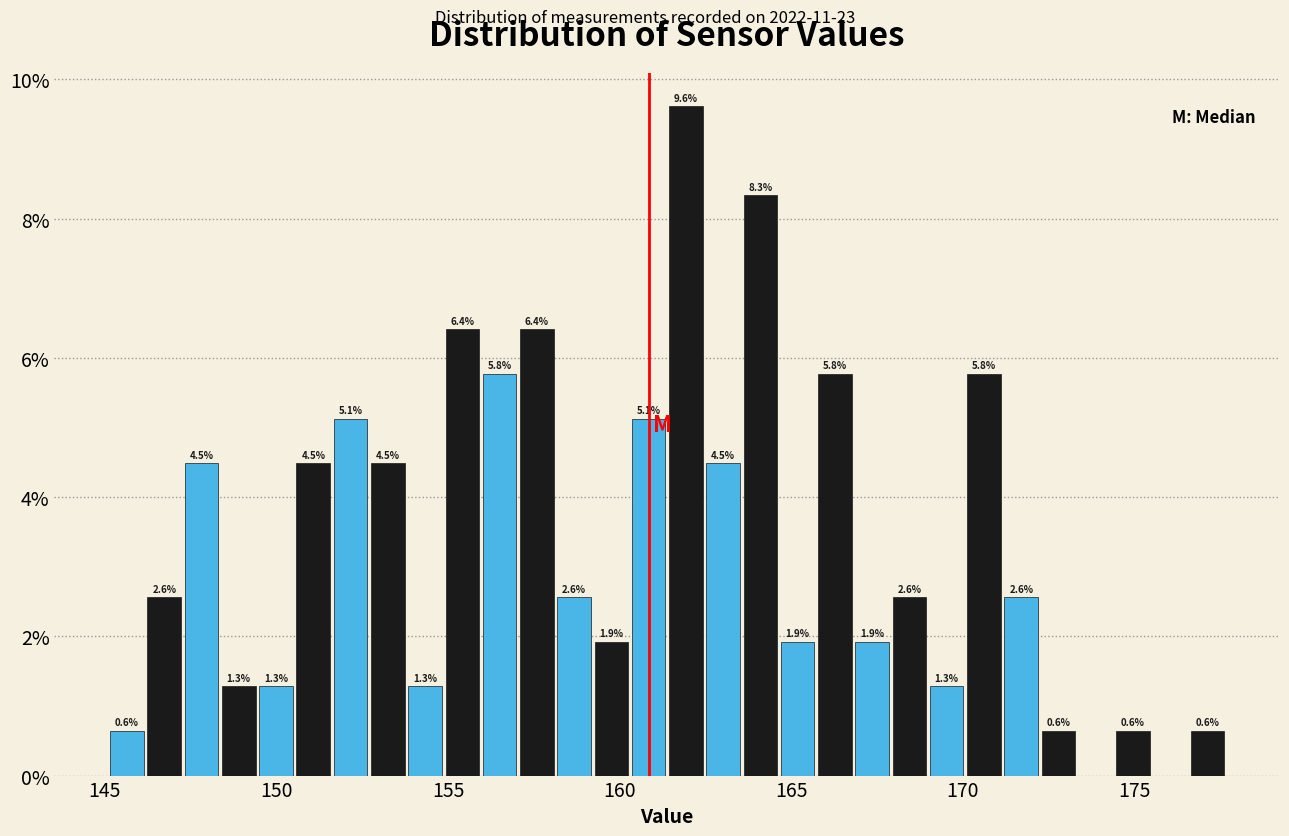

Around what value on the x-axis is the tallest bar? Give the approximate position of its centre, as read against the axis.

162.0